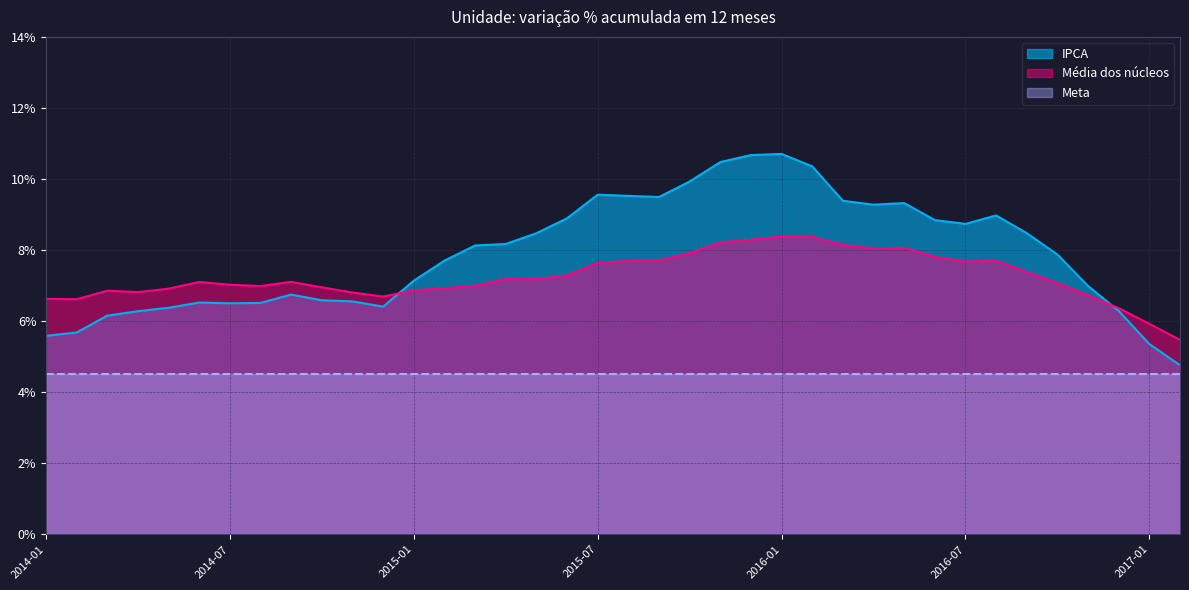

What value does the Media dos nucleos series have at 2015-10?

7.9